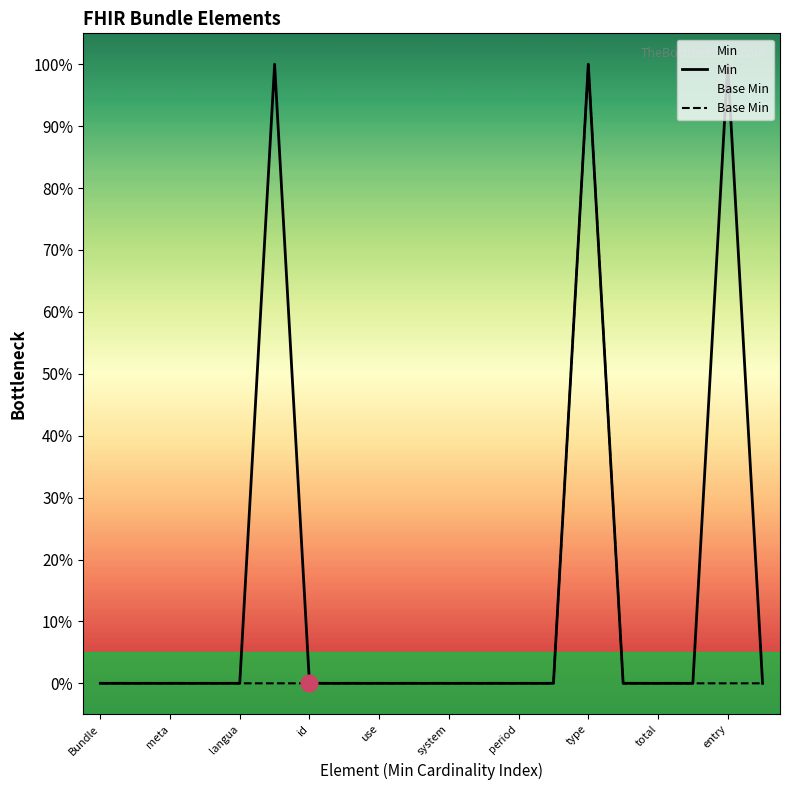

How many series are shown in this chart?

2